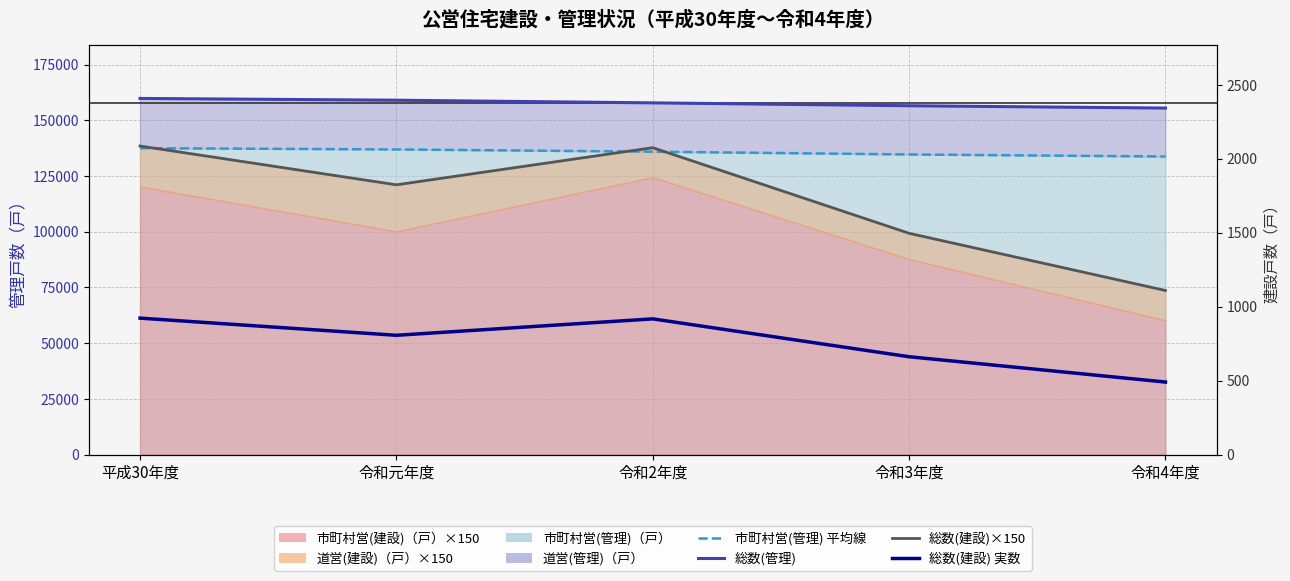

What is the minimum value shown in the chart?

491